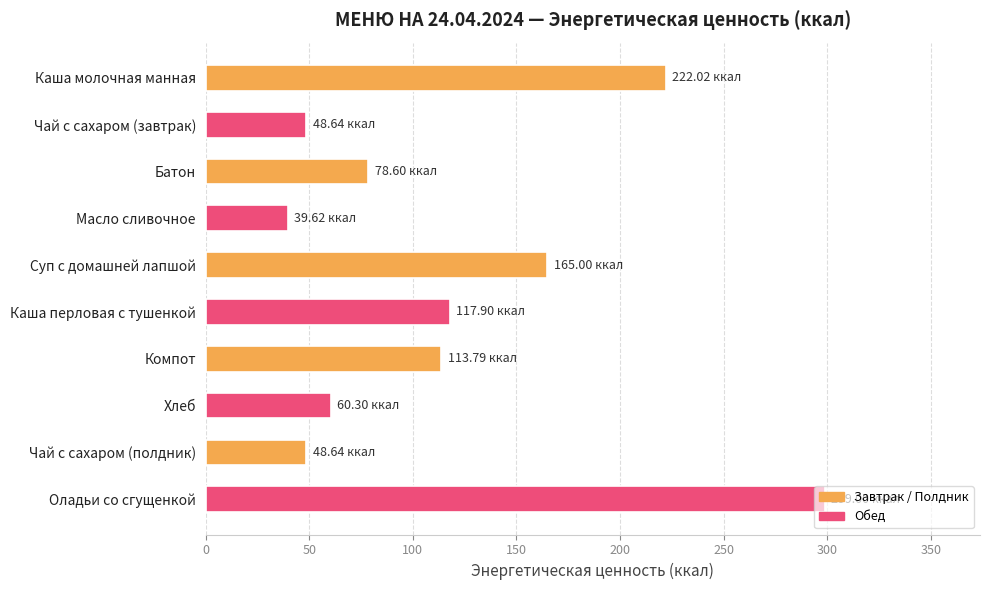

What is the ratio of the value at Суп с домашней лапшой to the value at Масло сливочное?

4.2